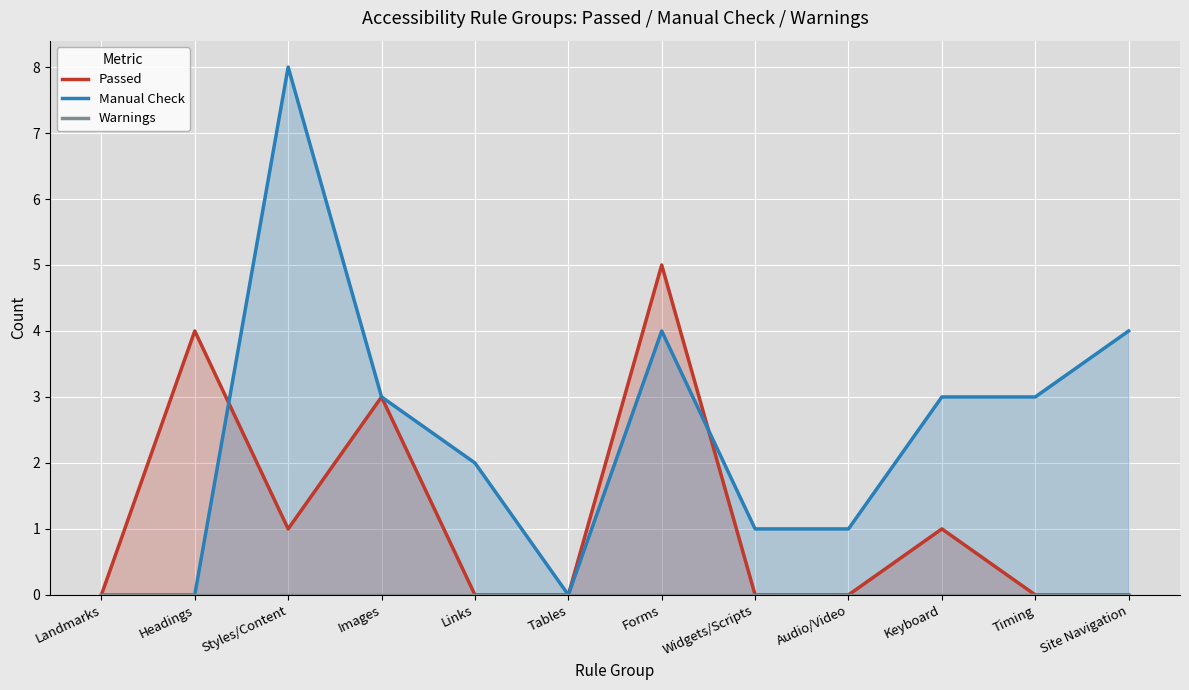

Count the Manual Check values in the range 1 to 4.

8